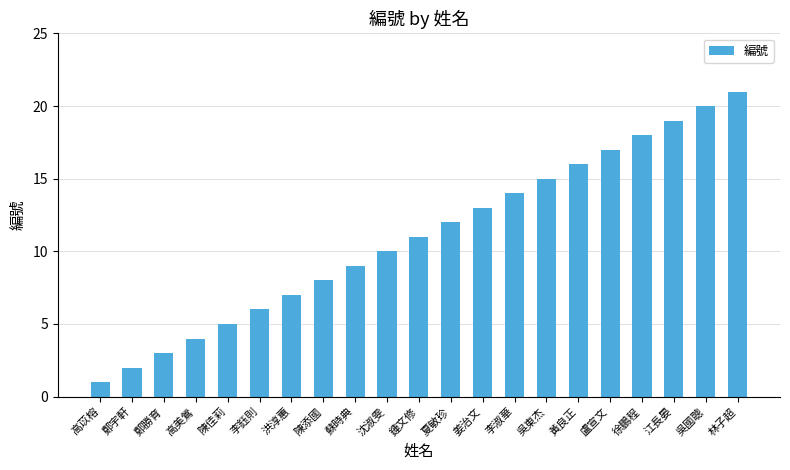

Which label corresponds to the largest value in the chart?

林子超